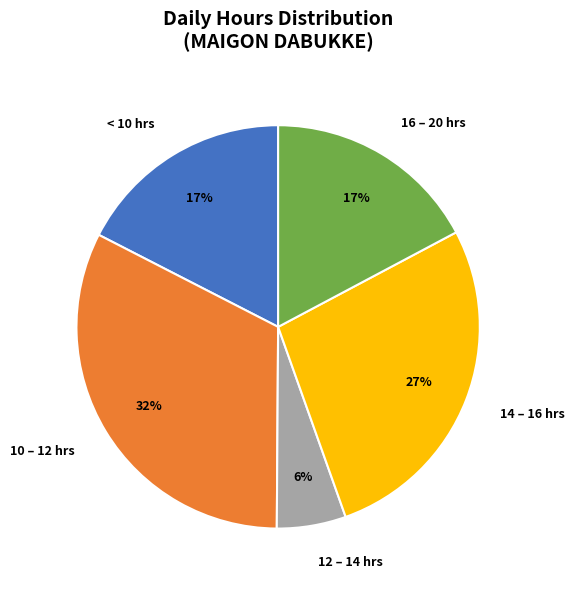

Between 10 – 12 hrs and 12 – 14 hrs, which is larger?

10 – 12 hrs